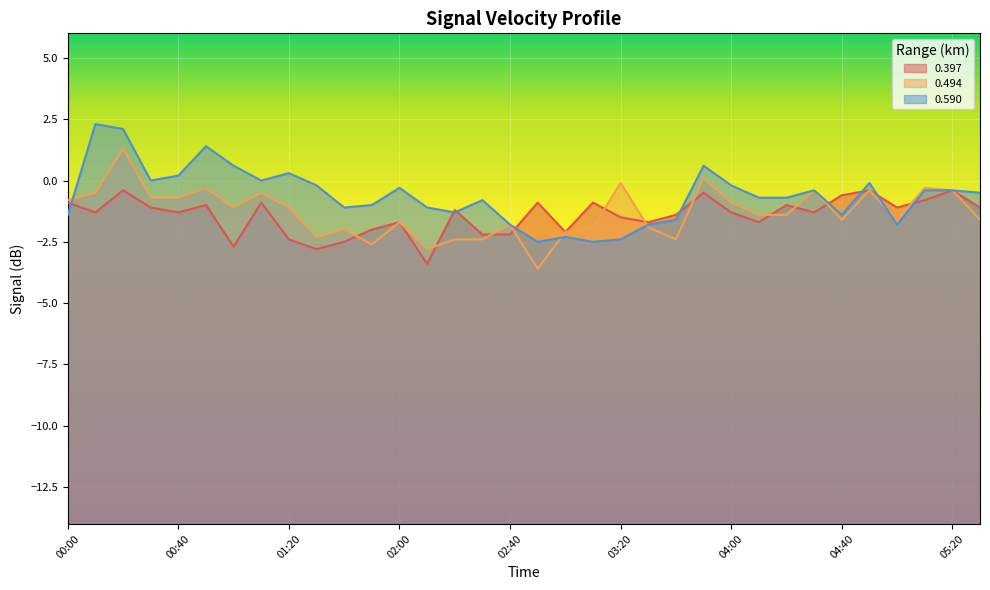

What is the value of the 0.494 point at the 14th from the left?

-2.8